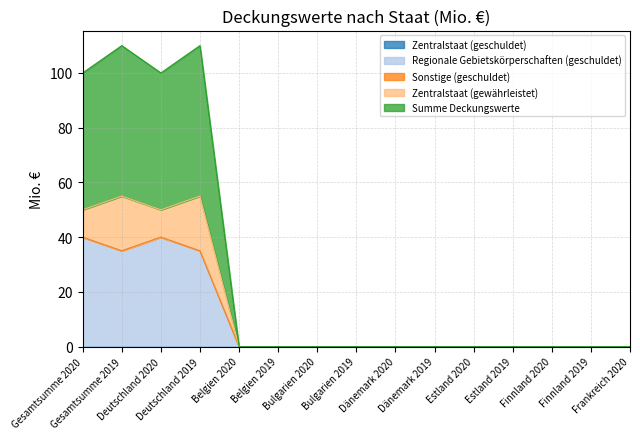

True or false: Summe Deckungswerte and Regionale Gebietskörperschaften (geschuldet) cross at least once.

False